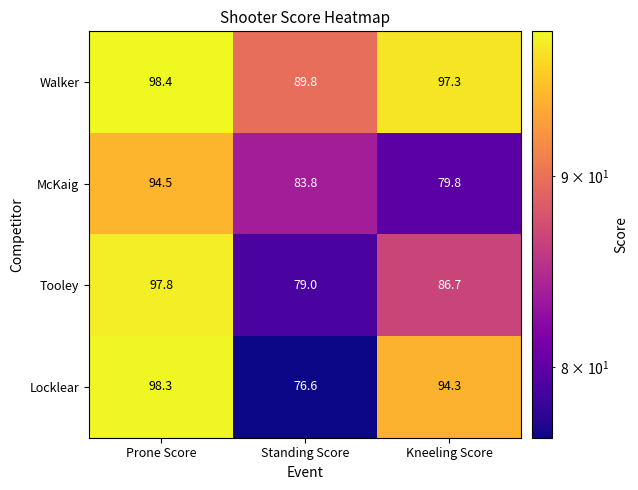

Is it true that Locklear equals 76.6 at Standing Score?

True